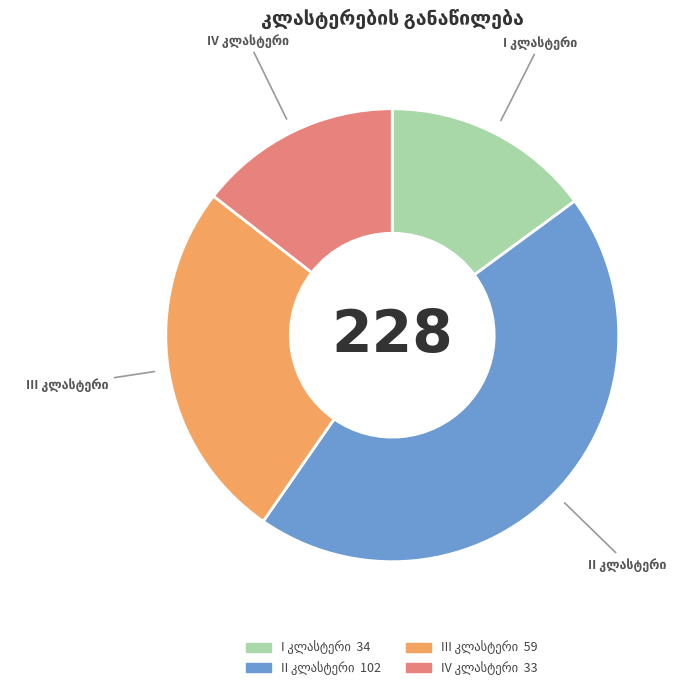

Is there any slice that represents more than half of the pie?

No